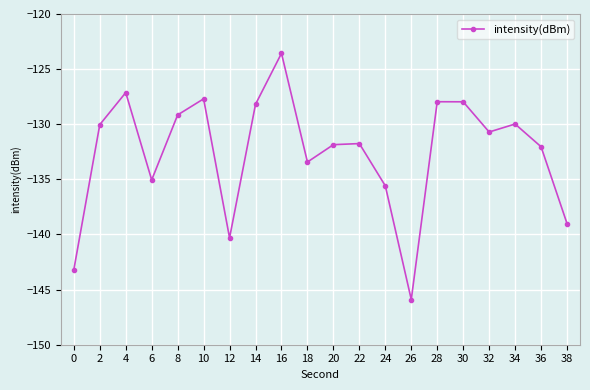

What is the sum of all values?

-2650.5